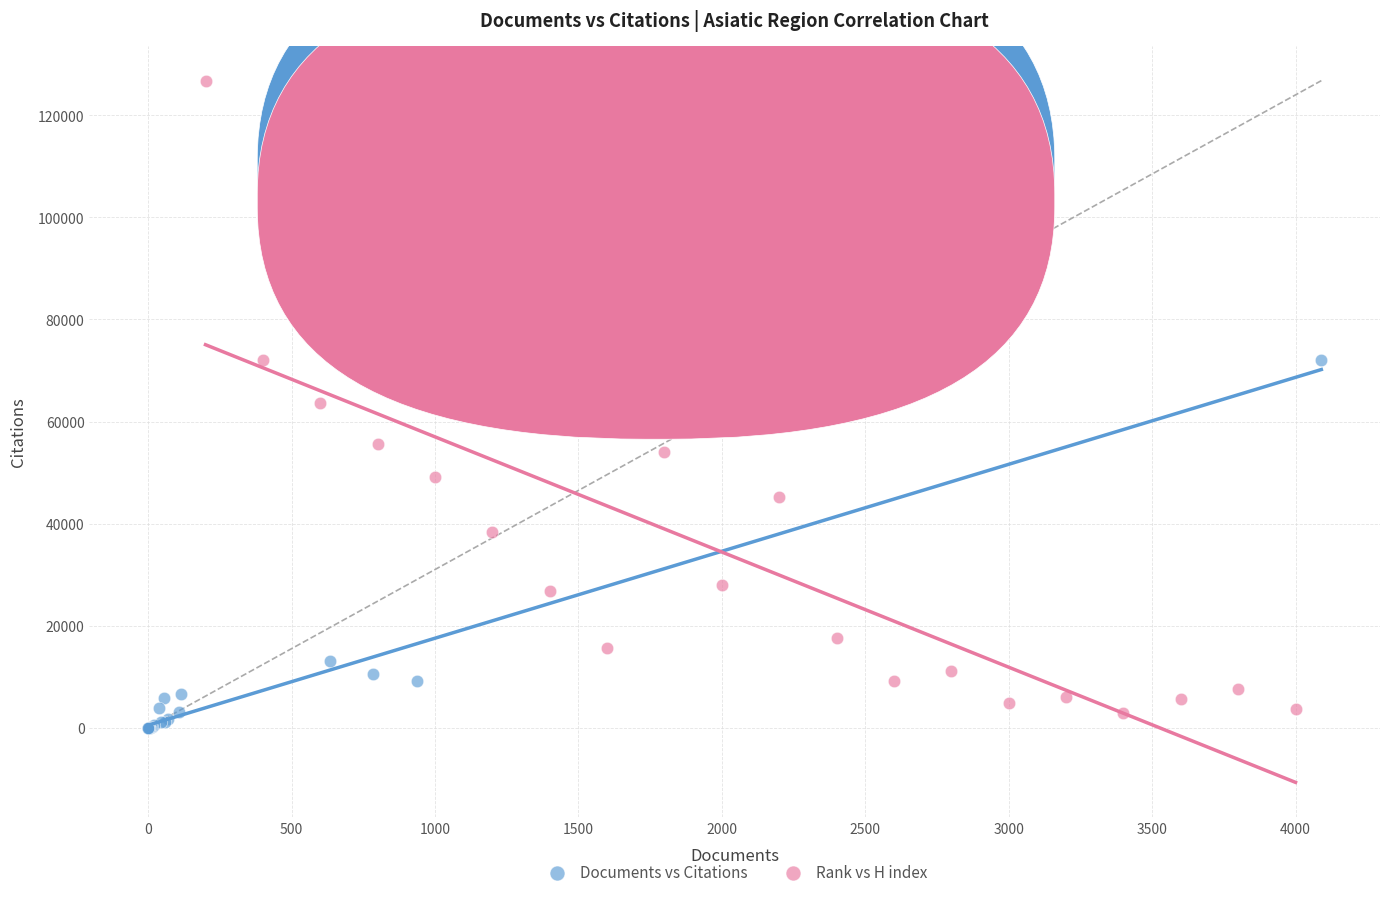

Which series reaches the maximum Y coordinate?

Rank vs H index